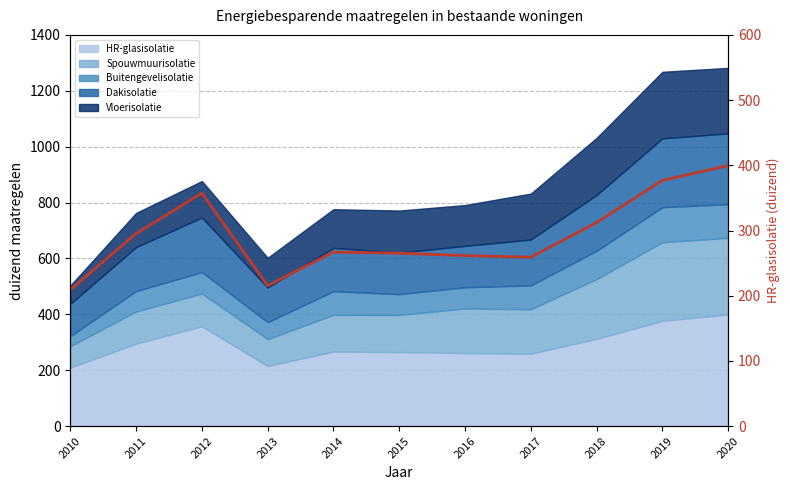

Where does the data first go above 266?

2011